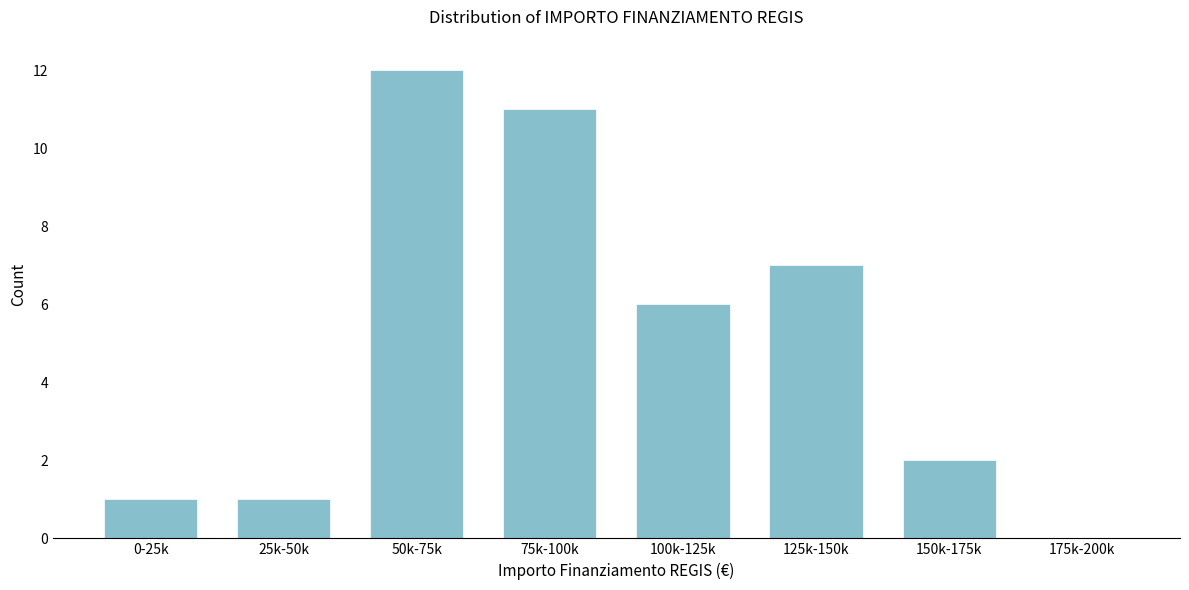

Reading left to right, transcribe all the data shown in this chart.

0-25k=1	25k-50k=1	50k-75k=12	75k-100k=11	100k-125k=6	125k-150k=7	150k-175k=2	175k-200k=0